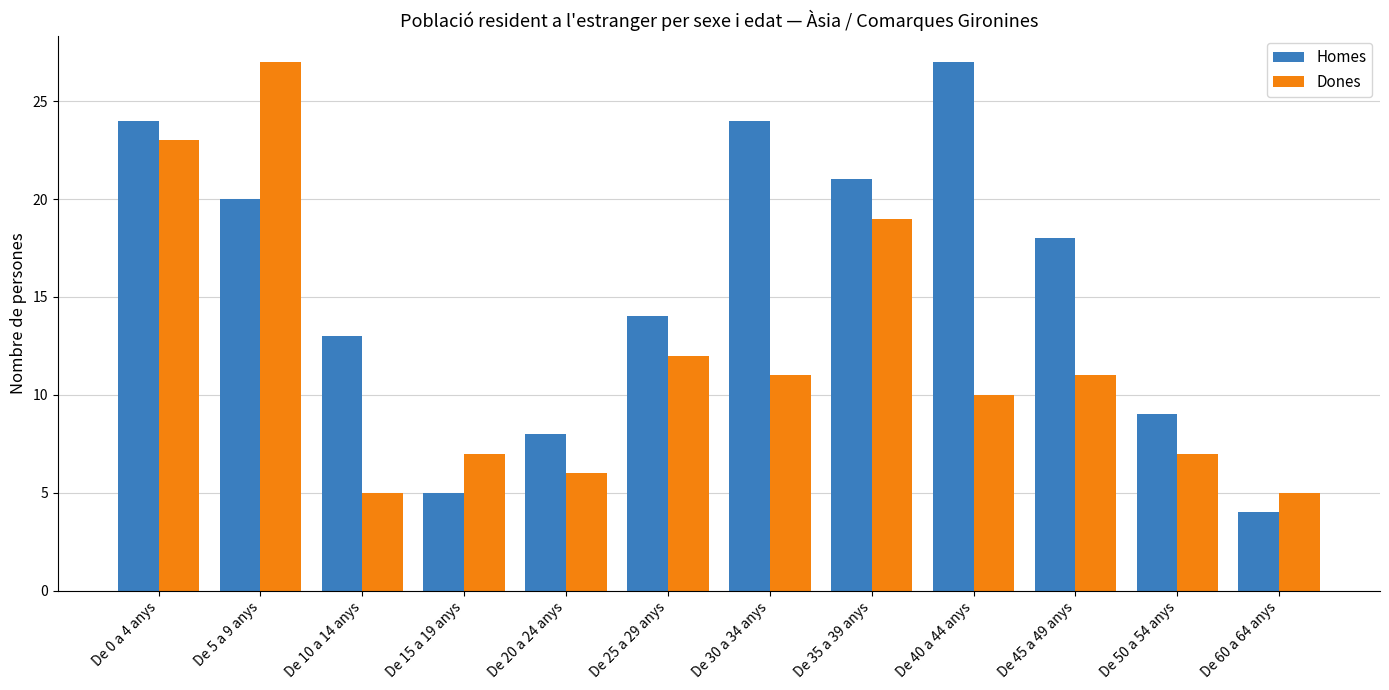

Are the bars horizontal?

No